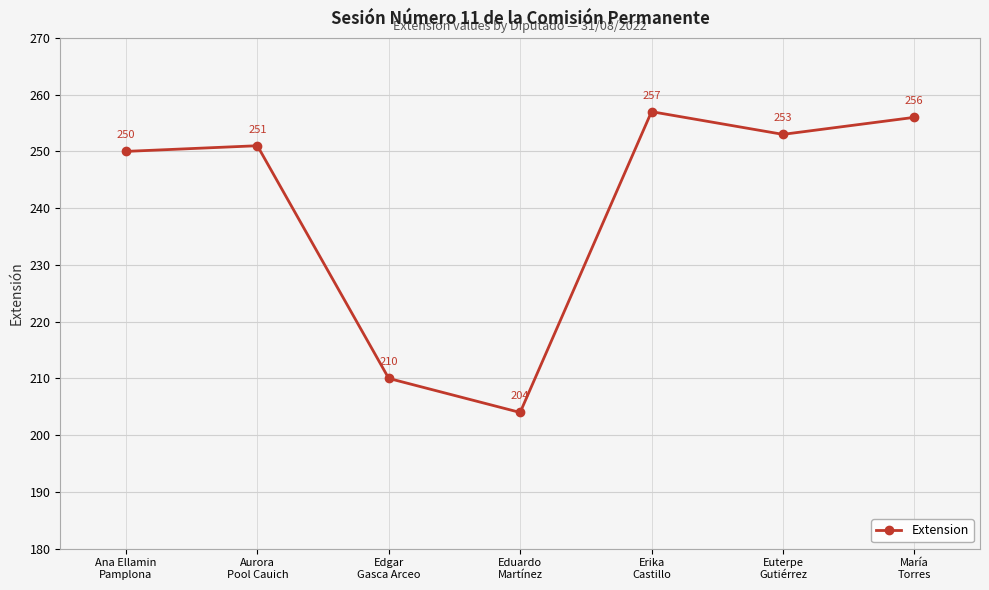

What position from the right is María
Torres?

1